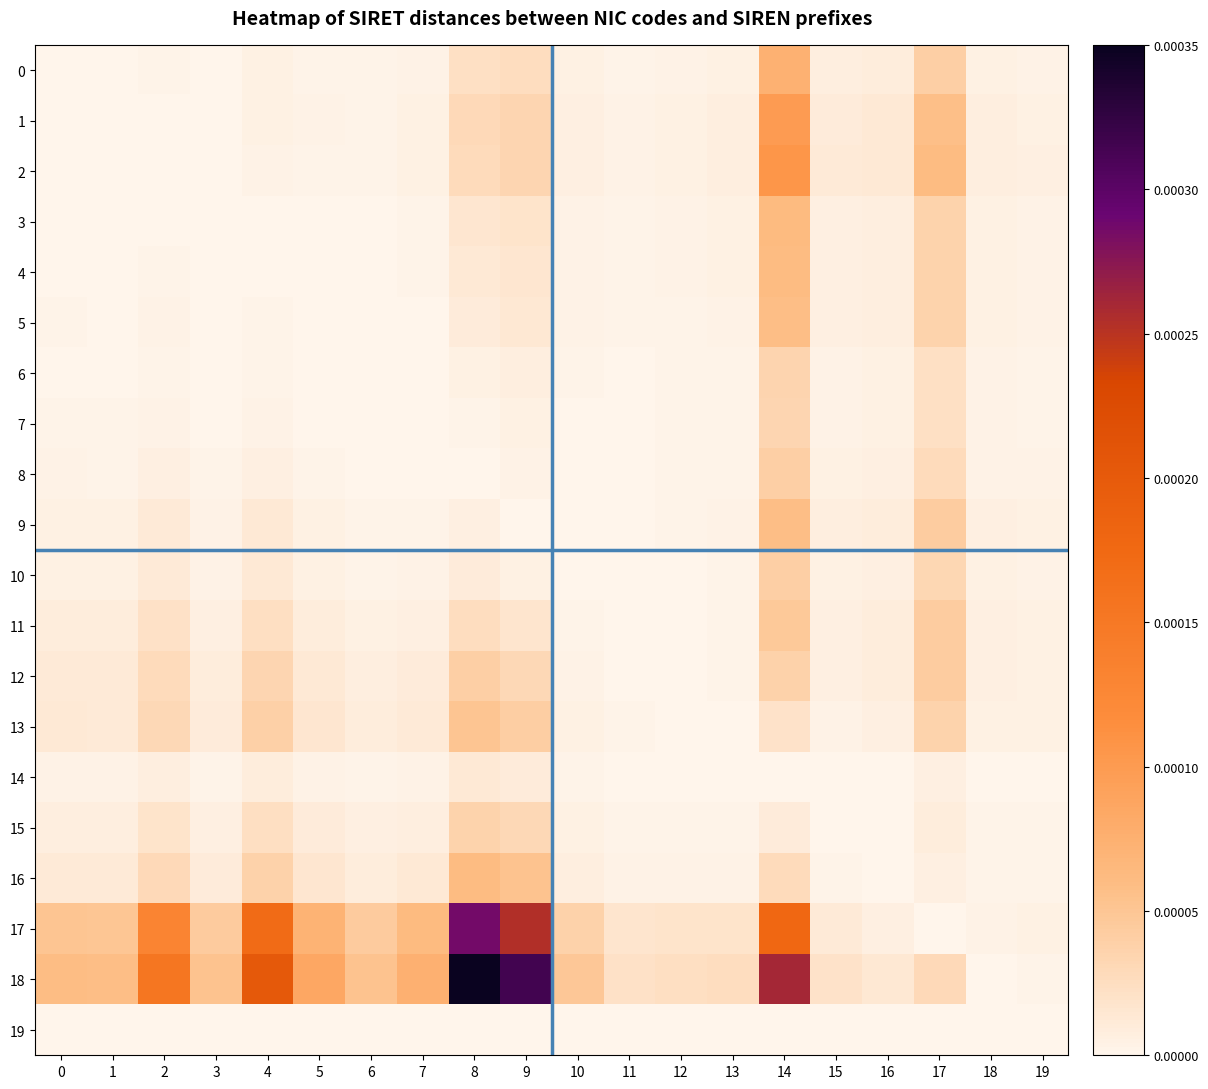

Reading right to left, what are all the values shown in this chart?

0: 19=0.0	18=0.0	17=0.0	16=0.0	15=0.0	14=0.0	13=0.0	12=0.0	11=0.0	10=0.0	9=0.0	8=0.0	7=0.0	6=0.0	5=0.0	4=0.0	3=0.0	2=0.0	1=0.0	0=0.0
1: 19=0.0	18=0.0	17=0.0	16=0.0	15=0.0	14=0.0	13=0.0	12=0.0	11=0.0	10=0.0	9=0.0	8=0.0	7=0.0	6=0.0	5=0.0	4=0.0	3=0.0	2=0.0	1=0.0	0=0.0
2: 19=0.0	18=0.0	17=0.0	16=0.0	15=0.0	14=0.0	13=0.0	12=0.0	11=0.0	10=0.0	9=0.0	8=0.0	7=0.0	6=0.0	5=0.0	4=0.0	3=0.0	2=0.0	1=0.0	0=0.0
3: 19=0.0	18=0.0	17=0.0	16=0.0	15=0.0	14=0.0	13=0.0	12=0.0	11=0.0	10=0.0	9=0.0	8=0.0	7=0.0	6=0.0	5=0.0	4=0.0	3=0.0	2=0.0	1=0.0	0=0.0
4: 19=0.0	18=0.0	17=0.0	16=0.0	15=0.0	14=0.0	13=0.0	12=0.0	11=0.0	10=0.0	9=0.0	8=0.0	7=0.0	6=0.0	5=0.0	4=0.0	3=0.0	2=0.0	1=0.0	0=0.0
5: 19=0.0	18=0.0	17=0.0	16=0.0	15=0.0	14=0.0	13=0.0	12=0.0	11=0.0	10=0.0	9=0.0	8=0.0	7=0.0	6=0.0	5=0.0	4=0.0	3=0.0	2=0.0	1=0.0	0=0.0
6: 19=0.0	18=0.0	17=0.0	16=0.0	15=0.0	14=0.0	13=0.0	12=0.0	11=0.0	10=0.0	9=0.0	8=0.0	7=0.0	6=0.0	5=0.0	4=0.0	3=0.0	2=0.0	1=0.0	0=0.0
7: 19=0.0	18=0.0	17=0.0	16=0.0	15=0.0	14=0.0	13=0.0	12=0.0	11=0.0	10=0.0	9=0.0	8=0.0	7=0.0	6=0.0	5=0.0	4=0.0	3=0.0	2=0.0	1=0.0	0=0.0
8: 19=0.0	18=0.0	17=0.0	16=0.0	15=0.0	14=0.0	13=0.0	12=0.0	11=0.0	10=0.0	9=0.0	8=0.0	7=0.0	6=0.0	5=0.0	4=0.0	3=0.0	2=0.0	1=0.0	0=0.0
9: 19=0.0	18=0.0	17=0.0	16=0.0	15=0.0	14=0.0	13=0.0	12=0.0	11=0.0	10=0.0	9=0.0	8=0.0	7=0.0	6=0.0	5=0.0	4=0.0	3=0.0	2=0.0	1=0.0	0=0.0
10: 19=0.0	18=0.0	17=0.0	16=0.0	15=0.0	14=0.0	13=0.0	12=0.0	11=0.0	10=0.0	9=0.0	8=0.0	7=0.0	6=0.0	5=0.0	4=0.0	3=0.0	2=0.0	1=0.0	0=0.0
11: 19=0.0	18=0.0	17=0.0	16=0.0	15=0.0	14=0.0	13=0.0	12=0.0	11=0.0	10=0.0	9=0.0	8=0.0	7=0.0	6=0.0	5=0.0	4=0.0	3=0.0	2=0.0	1=0.0	0=0.0
12: 19=0.0	18=0.0	17=0.0	16=0.0	15=0.0	14=0.0	13=0.0	12=0.0	11=0.0	10=0.0	9=0.0	8=0.0	7=0.0	6=0.0	5=0.0	4=0.0	3=0.0	2=0.0	1=0.0	0=0.0
13: 19=0.0	18=0.0	17=0.0	16=0.0	15=0.0	14=0.0	13=0.0	12=0.0	11=0.0	10=0.0	9=0.0	8=0.0	7=0.0	6=0.0	5=0.0	4=0.0	3=0.0	2=0.0	1=0.0	0=0.0
14: 19=0.0	18=0.0	17=0.0	16=0.0	15=0.0	14=0.0	13=0.0	12=0.0	11=0.0	10=0.0	9=0.0	8=0.0	7=0.0	6=0.0	5=0.0	4=0.0	3=0.0	2=0.0	1=0.0	0=0.0
15: 19=0.0	18=0.0	17=0.0	16=0.0	15=0.0	14=0.0	13=0.0	12=0.0	11=0.0	10=0.0	9=0.0	8=0.0	7=0.0	6=0.0	5=0.0	4=0.0	3=0.0	2=0.0	1=0.0	0=0.0
16: 19=0.0	18=0.0	17=0.0	16=0.0	15=0.0	14=0.0	13=0.0	12=0.0	11=0.0	10=0.0	9=0.0	8=0.0	7=0.0	6=0.0	5=0.0	4=0.0	3=0.0	2=0.0	1=0.0	0=0.0
17: 19=0.0	18=0.0	17=0.0	16=0.0	15=0.0	14=0.0	13=0.0	12=0.0	11=0.0	10=0.0	9=0.0	8=0.0	7=0.0	6=0.0	5=0.0	4=0.0	3=0.0	2=0.0	1=0.0	0=0.0
18: 19=0.0	18=0.0	17=0.0	16=0.0	15=0.0	14=0.0	13=0.0	12=0.0	11=0.0	10=0.0	9=0.0	8=0.0	7=0.0	6=0.0	5=0.0	4=0.0	3=0.0	2=0.0	1=0.0	0=0.0
19: 19=0.0	18=0.0	17=0.0	16=0.0	15=0.0	14=0.0	13=0.0	12=0.0	11=0.0	10=0.0	9=0.0	8=0.0	7=0.0	6=0.0	5=0.0	4=0.0	3=0.0	2=0.0	1=0.0	0=0.0